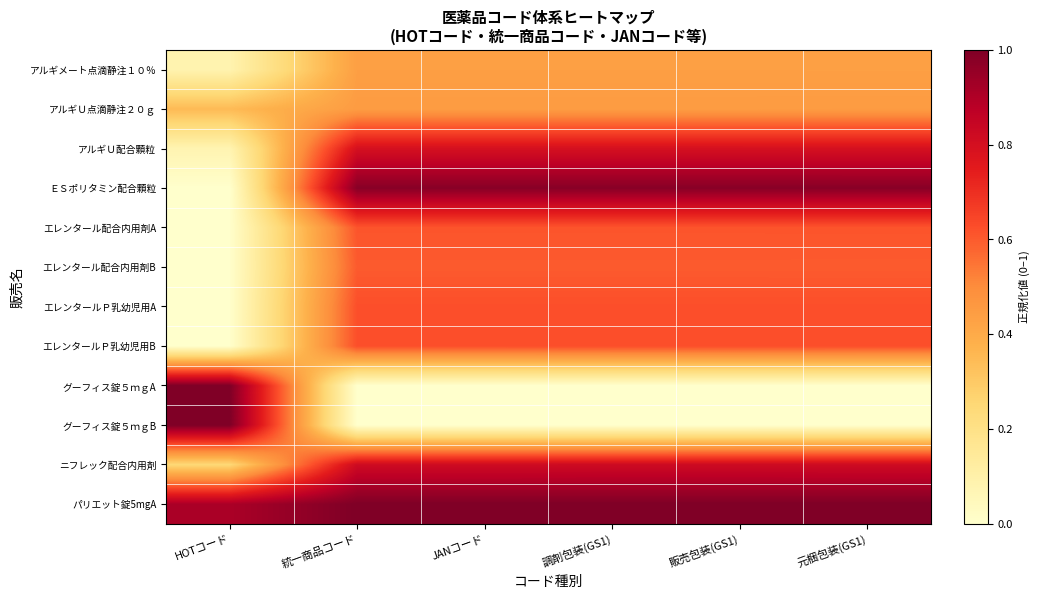

List the series in order of their peak value, highest first.

グーフィス錠５ｍｇB, パリエット錠5mgA, グーフィス錠５ｍｇA, ＥＳポリタミン配合顆粒, ニフレック配合内用剤, アルギＵ配合顆粒, エレンタールＰ乳幼児用B, エレンタールＰ乳幼児用A, エレンタール配合内用剤A, エレンタール配合内用剤B, アルギＵ点滴静注２０ｇ, アルギメート点滴静注１０％